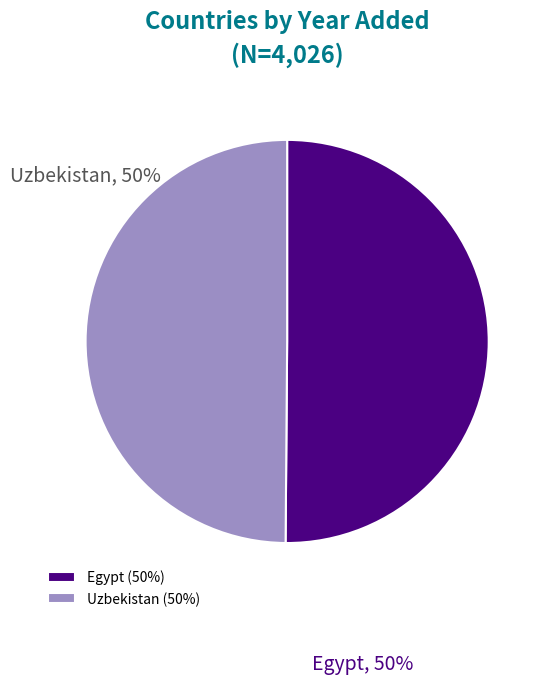

To the nearest percent, what is the average slice percentage?

50%